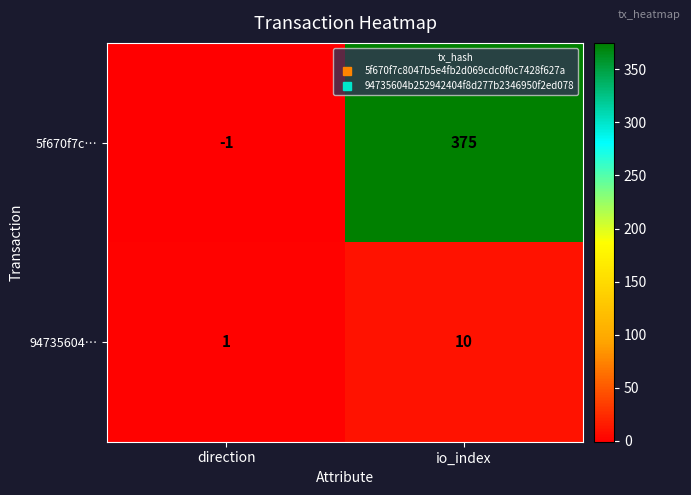

The value of 94735604… at direction is 1. True or false?

True